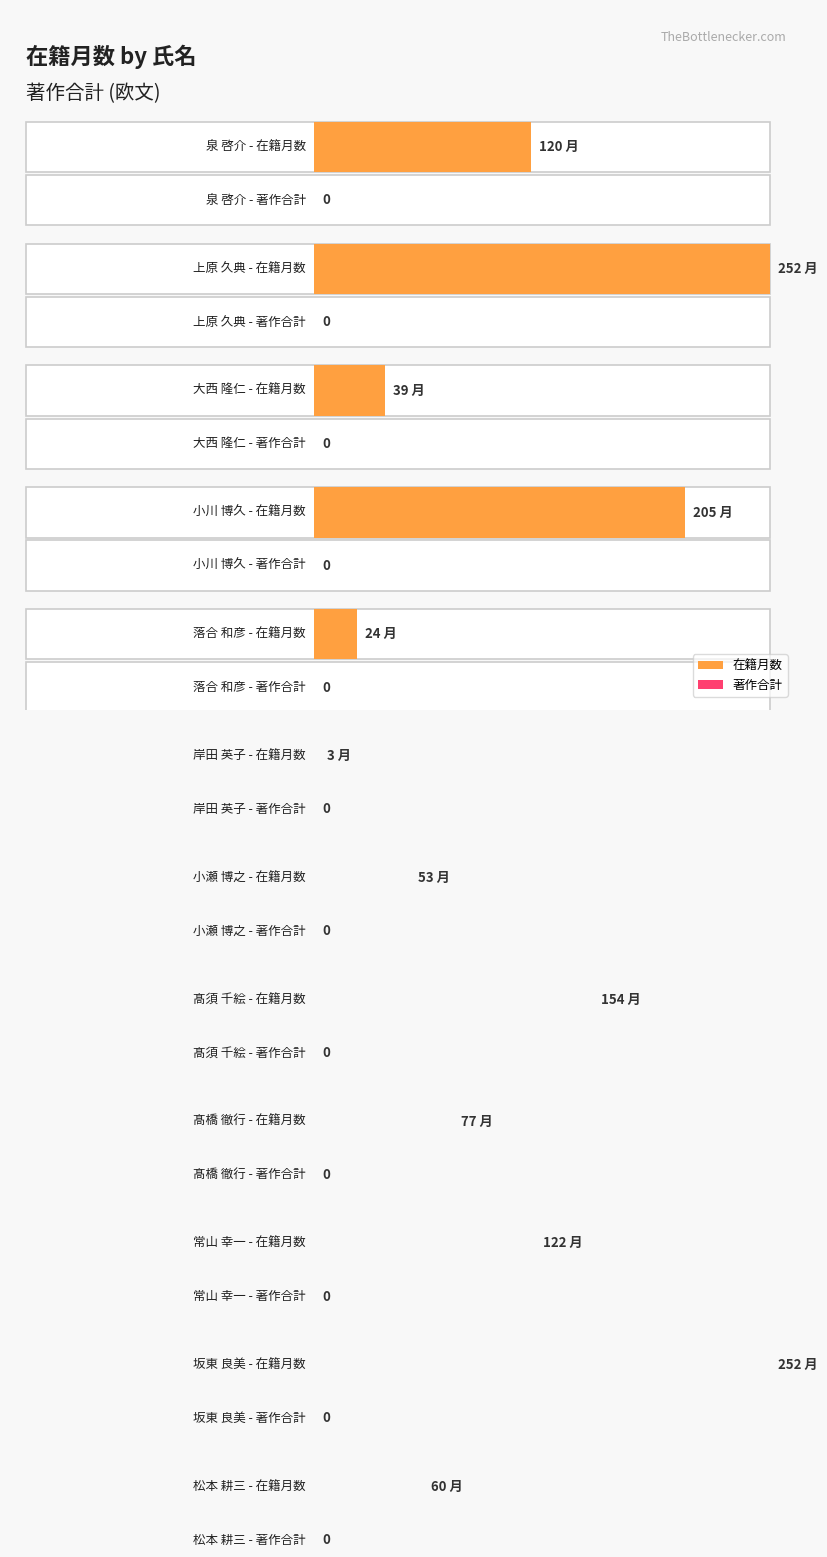

Which series has the largest range (max minus min)?

在籍月数